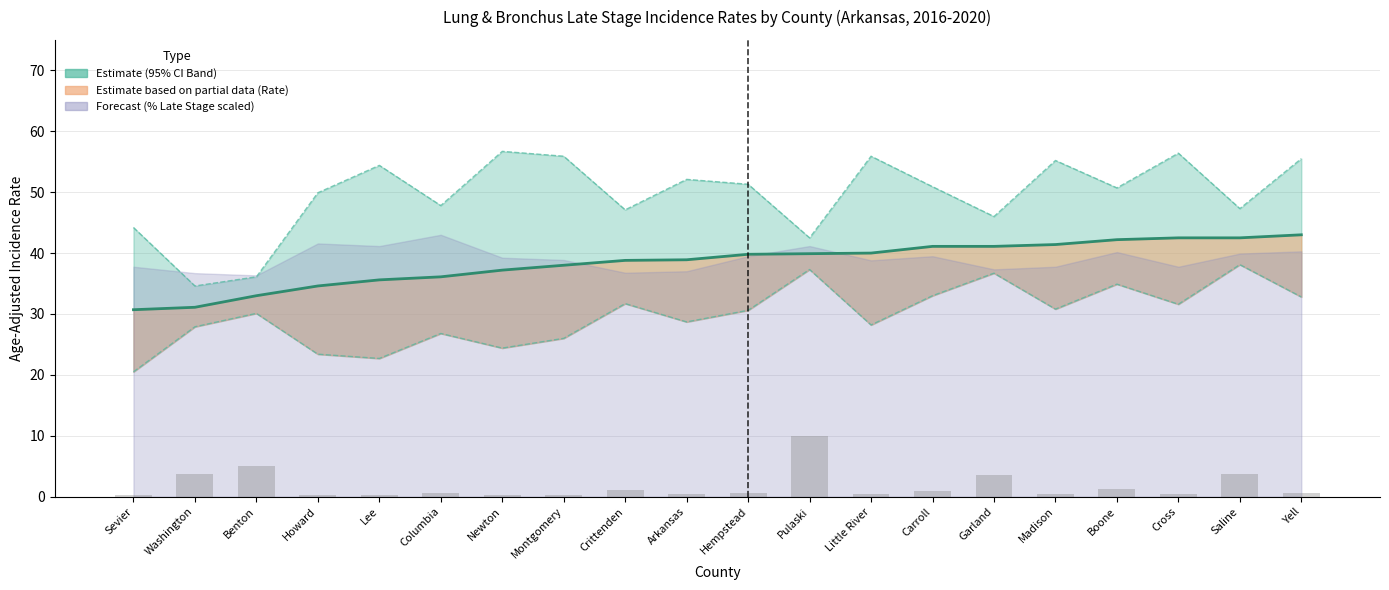

True or false: Lower 95% CI has a value of 52.8 at Boone.

False